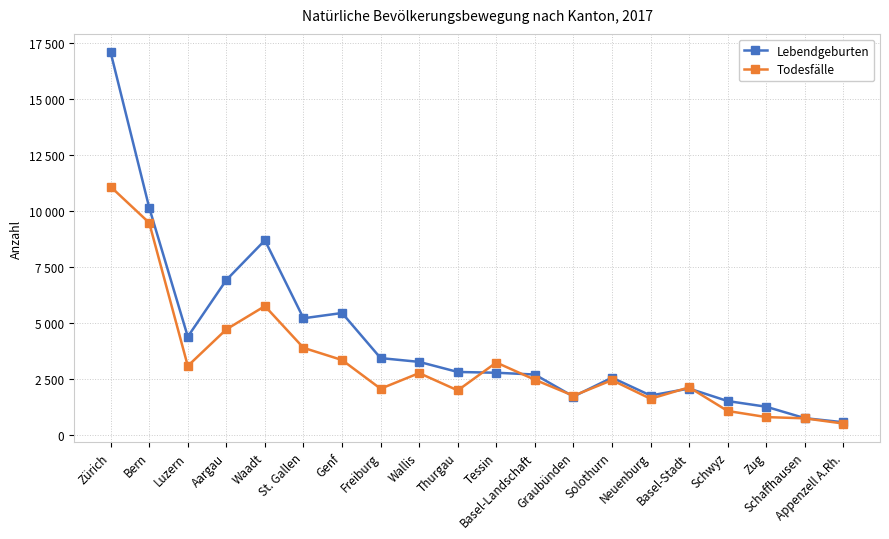

At how many categories does at least one series exceed 13806?

1